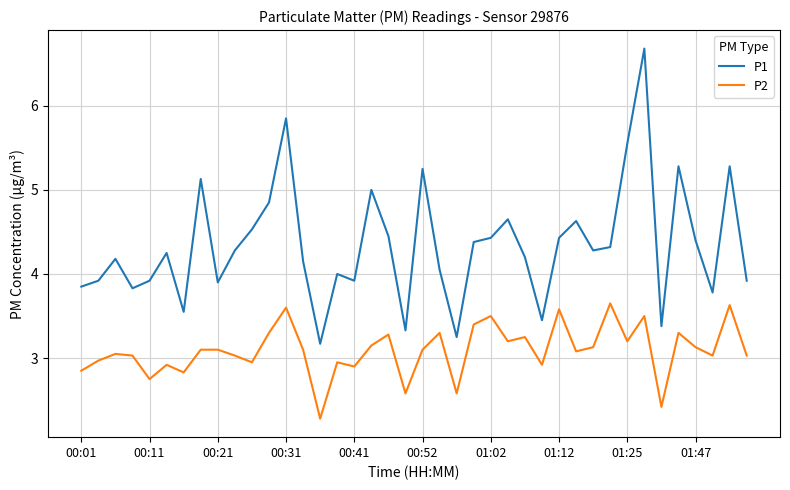

True or false: P1 and P2 intersect in this chart.

False